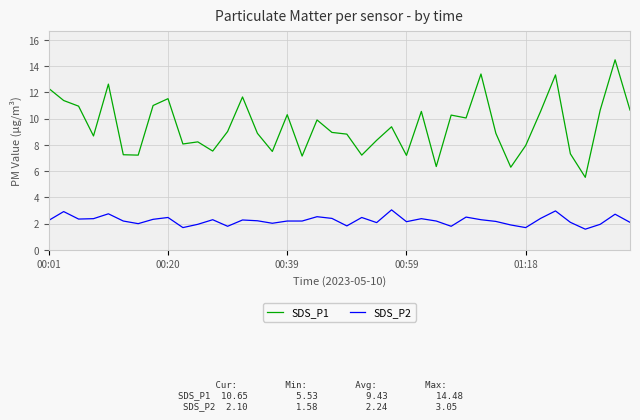

Which series has the largest total across all categories?

SDS_P1